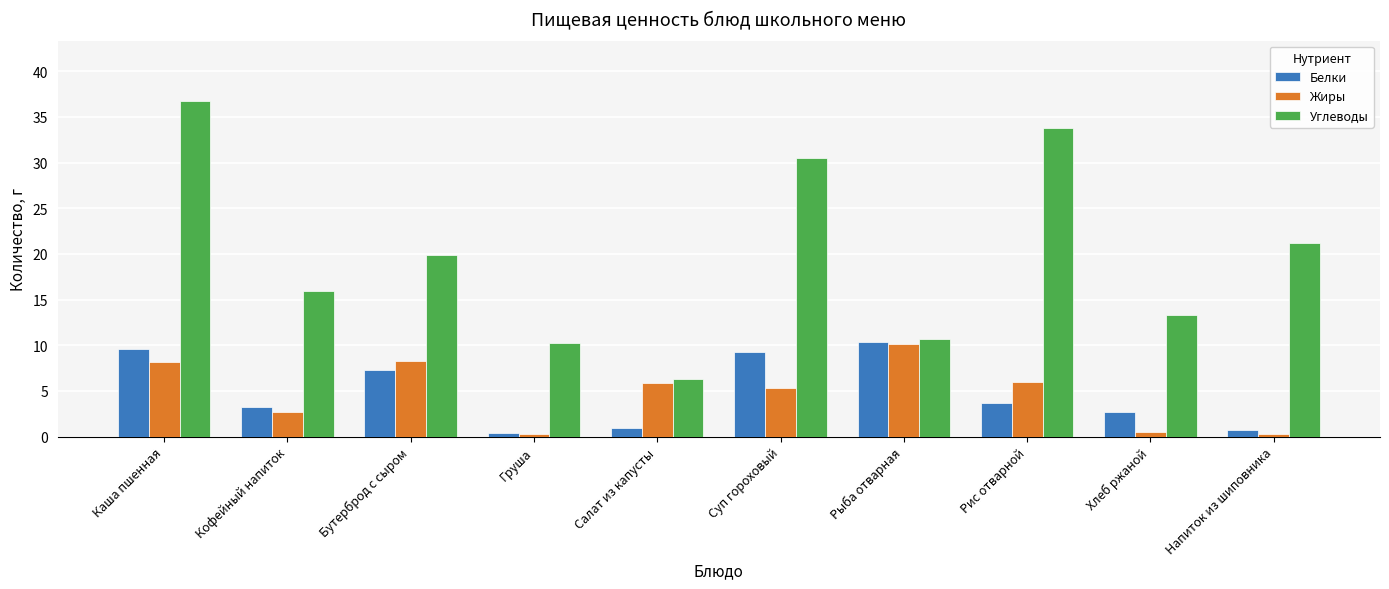

Which series has the widest spread of values?

Углеводы